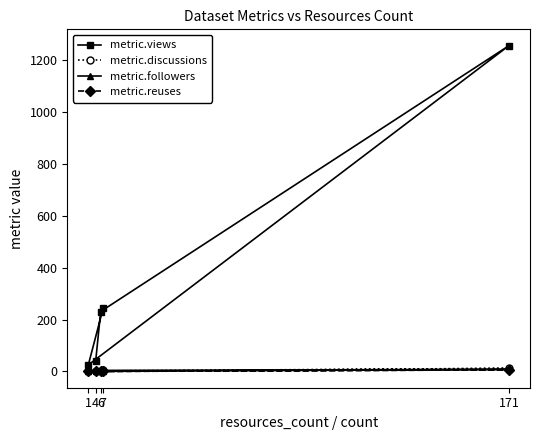

Read the metric.views value at 171, to the nearest 50.

1250